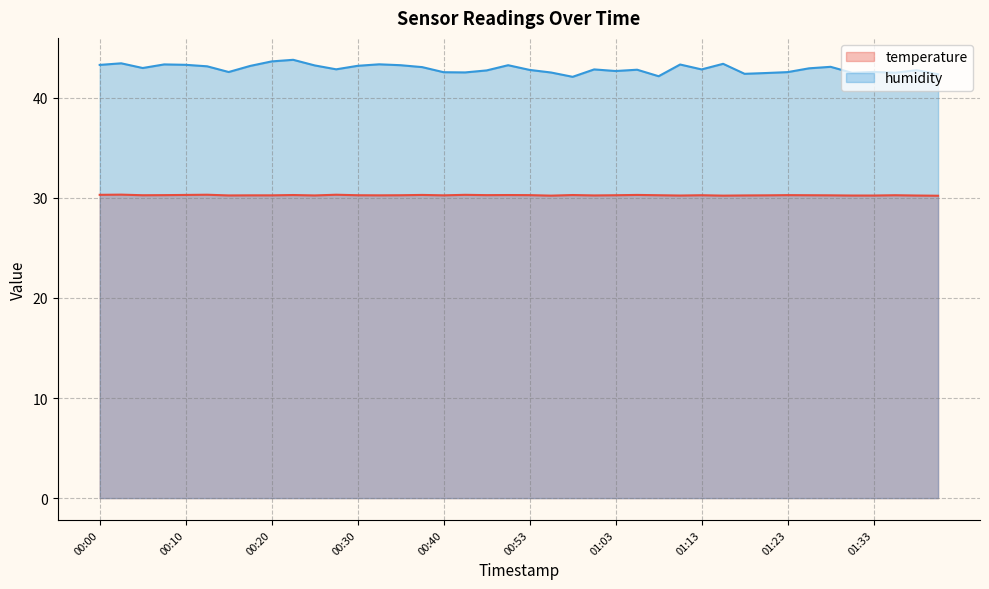

What is the maximum value for humidity?

43.8